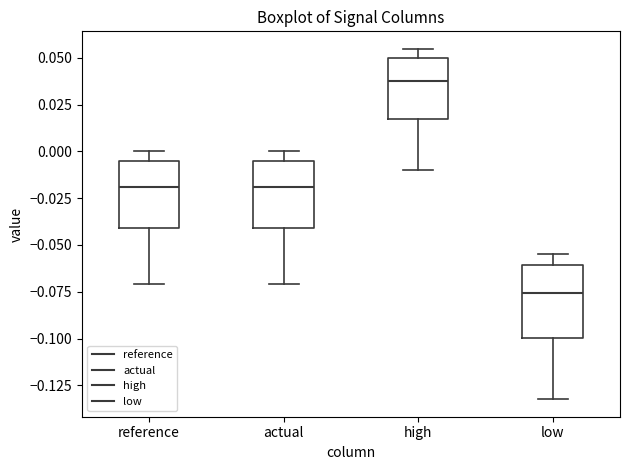

Where does the median line of the box for reference sit on the y-axis? The values are not printed on the chart, so give them approximately, as read against the axis.

-0.020